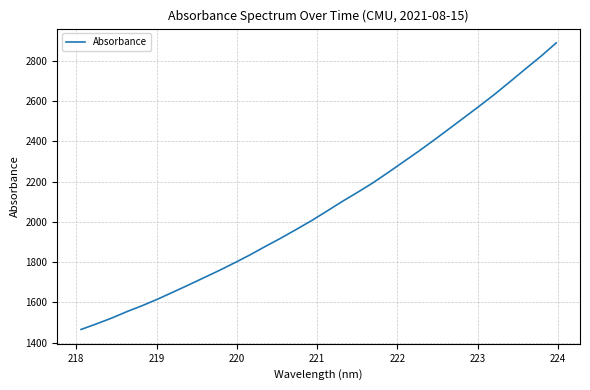

What is the average value?

2081.6